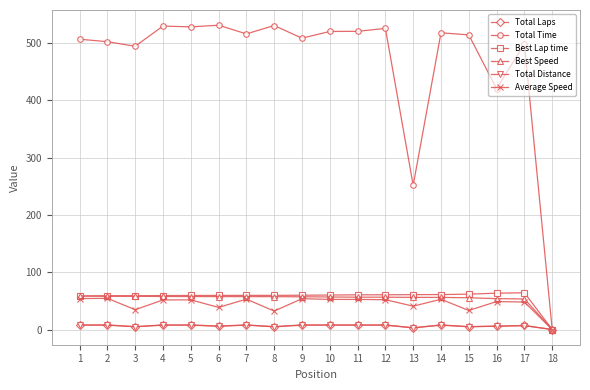

True or false: Total Laps has more than 2 interior local peaks.

True